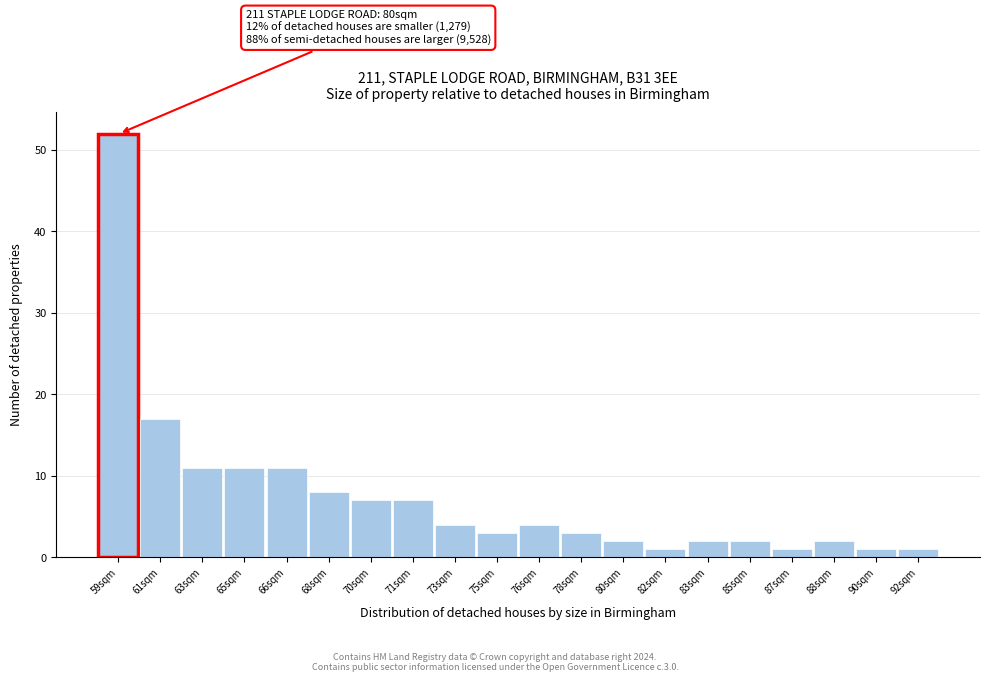

Reading left to right, list all the values displayed in this chart.

59sqm=52	61sqm=17	63sqm=11	65sqm=11	66sqm=11	68sqm=8	70sqm=7	71sqm=7	73sqm=4	75sqm=3	76sqm=4	78sqm=3	80sqm=2	82sqm=1	83sqm=2	85sqm=2	87sqm=1	88sqm=2	90sqm=1	92sqm=1